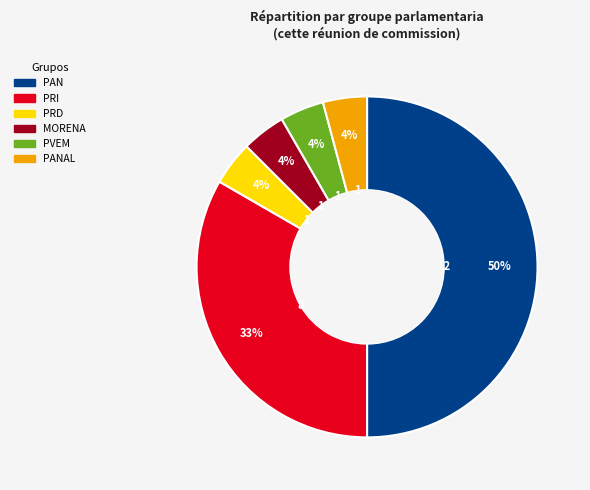

To the nearest percent, what is the average slice percentage?

17%